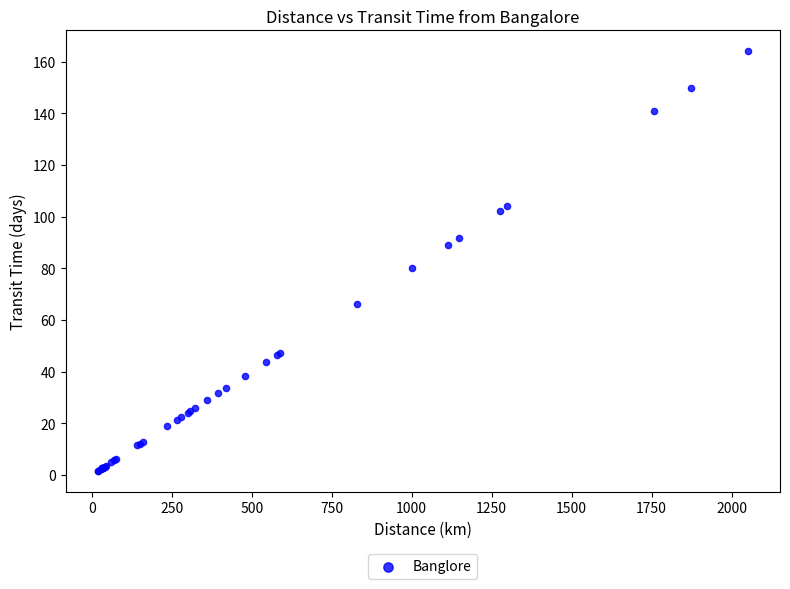

What Y value in the scatter plot is closest to 82?

80.0